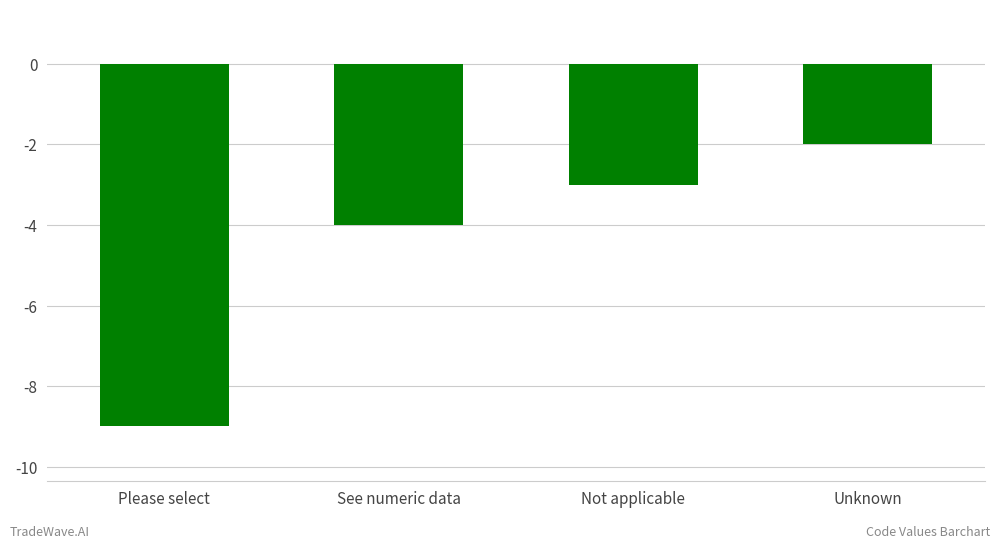

Which has a higher value, Unknown or Not applicable?

Unknown